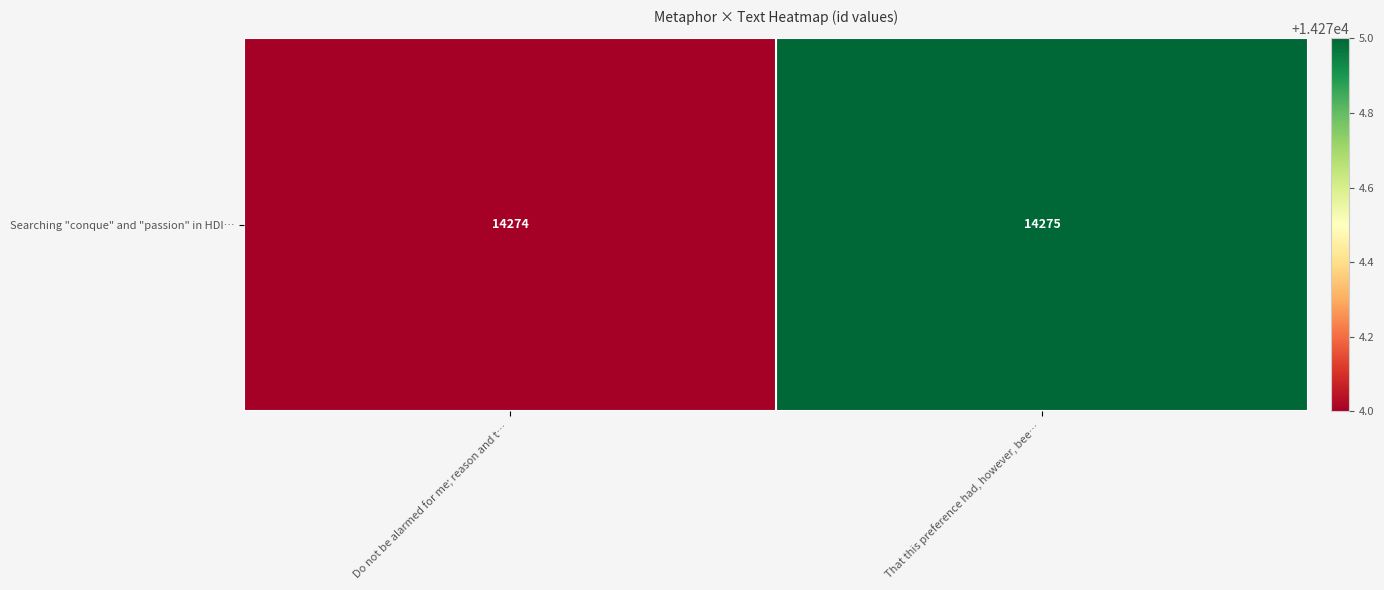

Reading left to right, what are all the values shown in this chart?

14274	14275